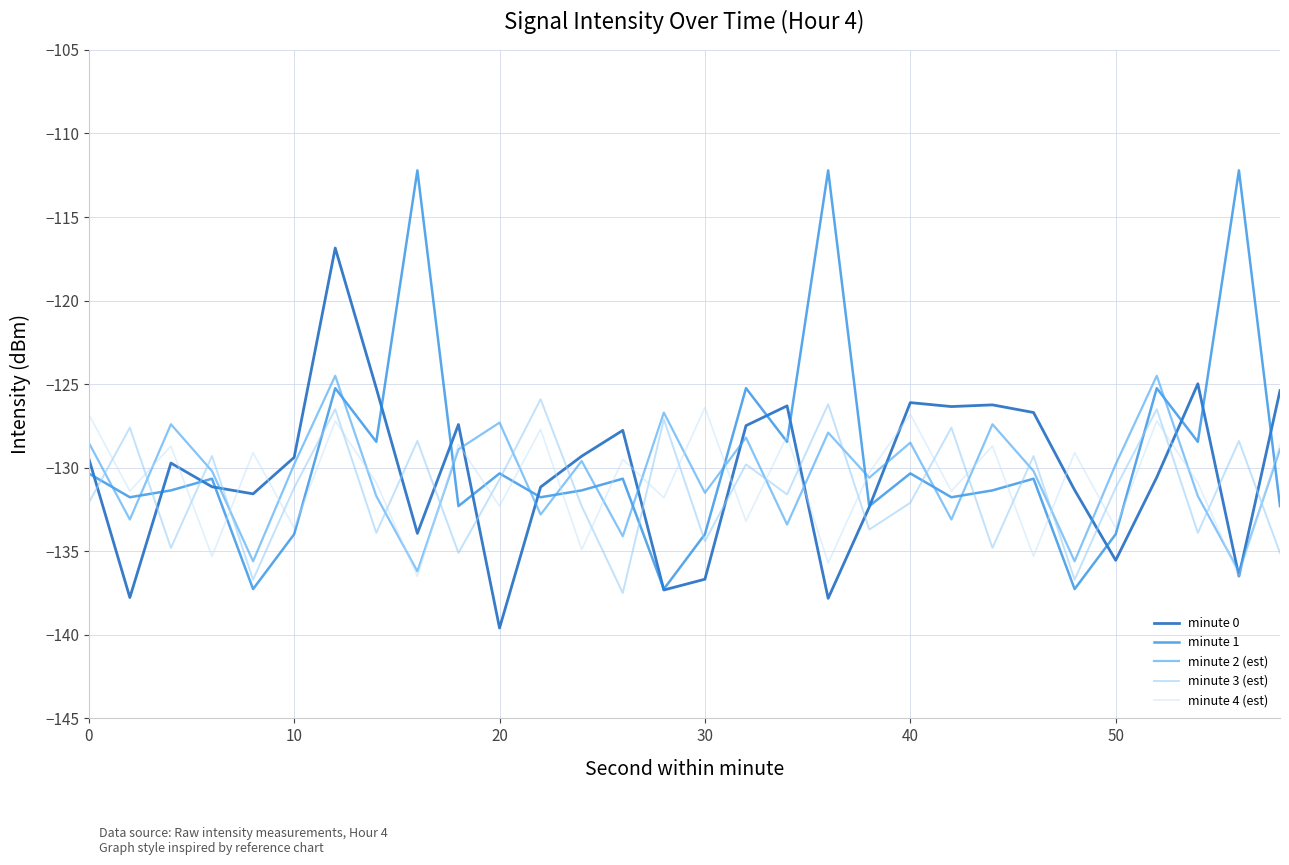

What is the maximum value for minute 0?

-116.9